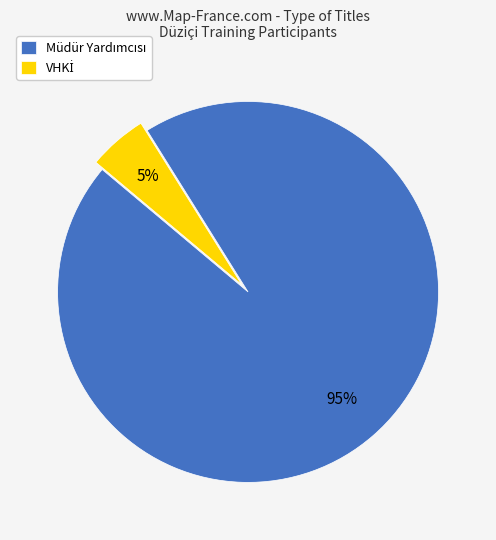

Is there a majority slice in this chart?

Yes